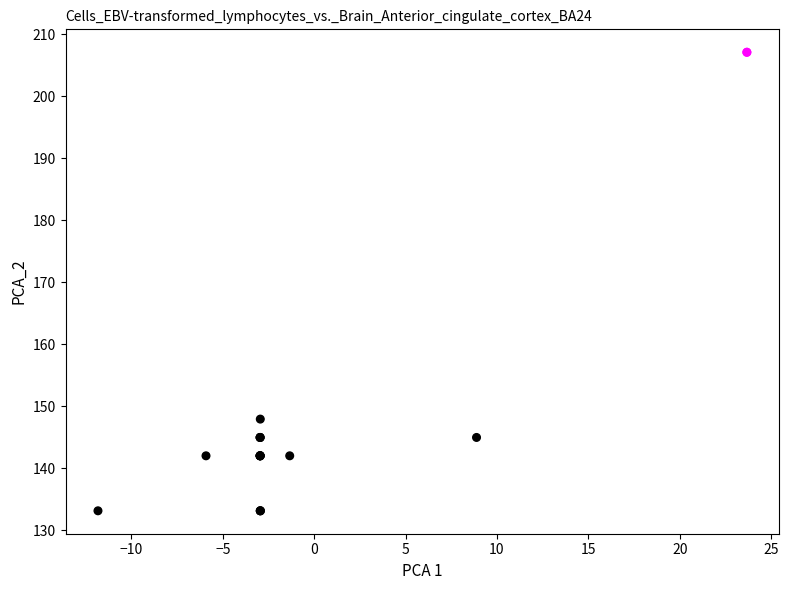

What Y value in the scatter plot is closest to 170?

147.9